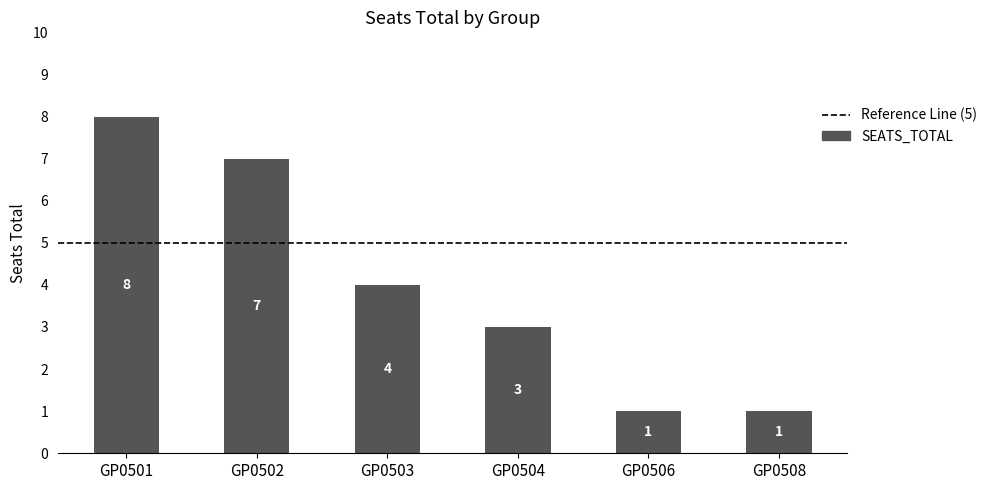

What is the change in value from GP0501 to GP0508?

-7